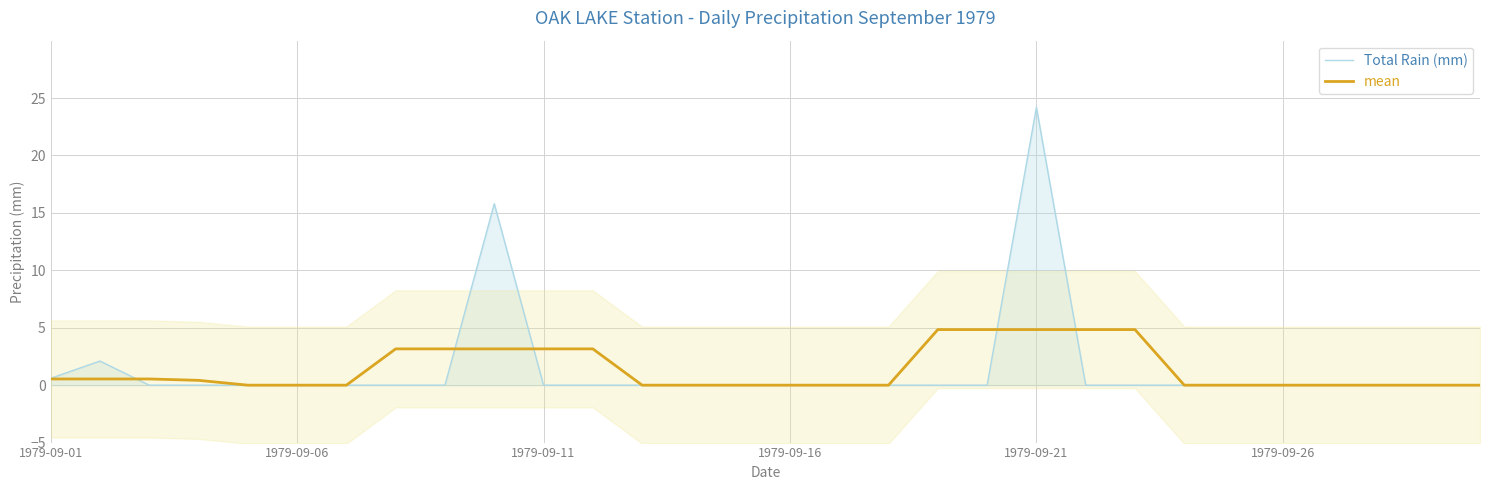

After their last crossing, which series has the higher values: Total Rain (mm) or mean?

mean